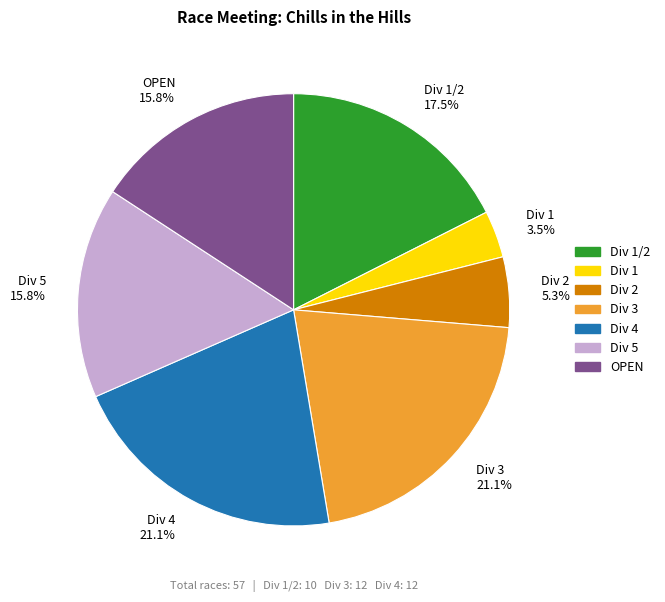

What is the smallest slice in the pie chart?

Div 1 3.5%